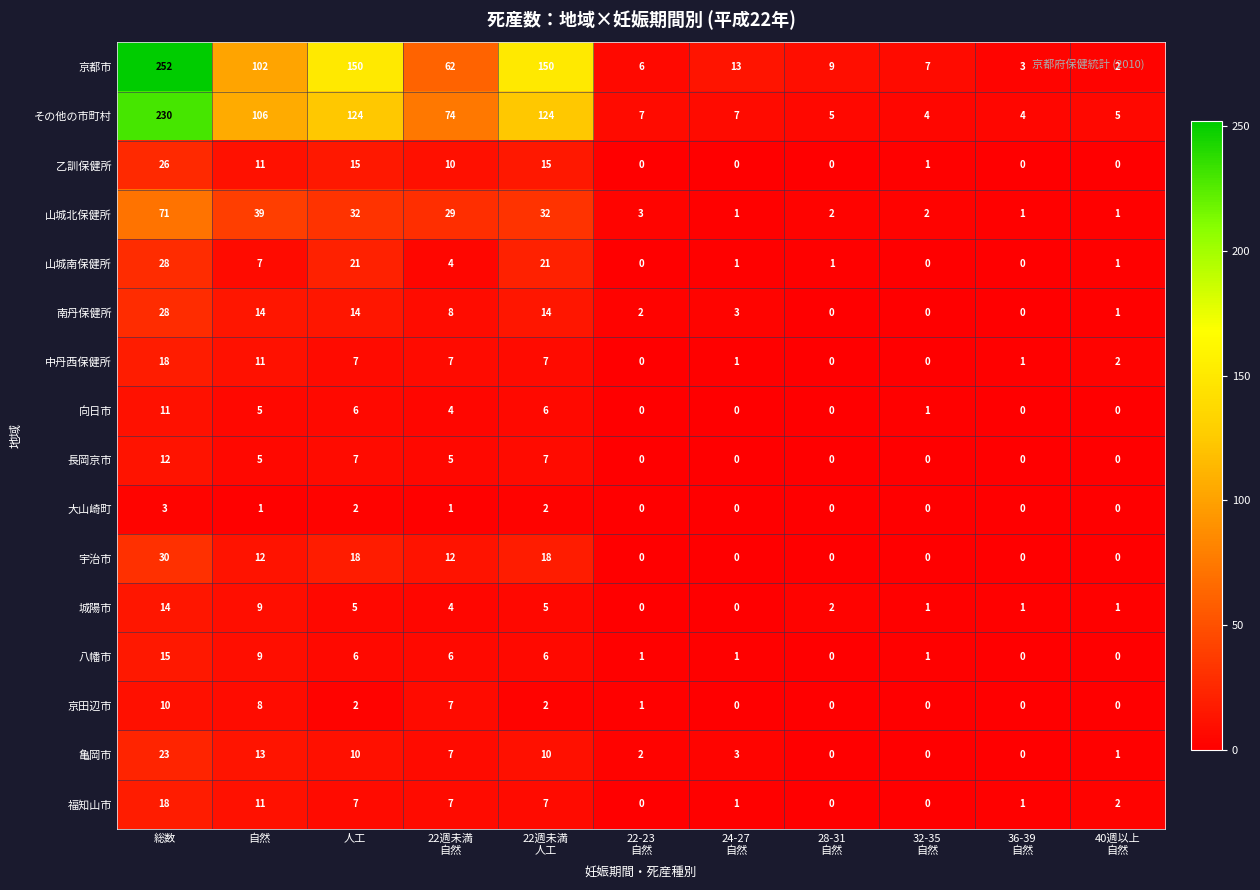

What is the difference between the highest and lowest values at 40週以上
自然?

5